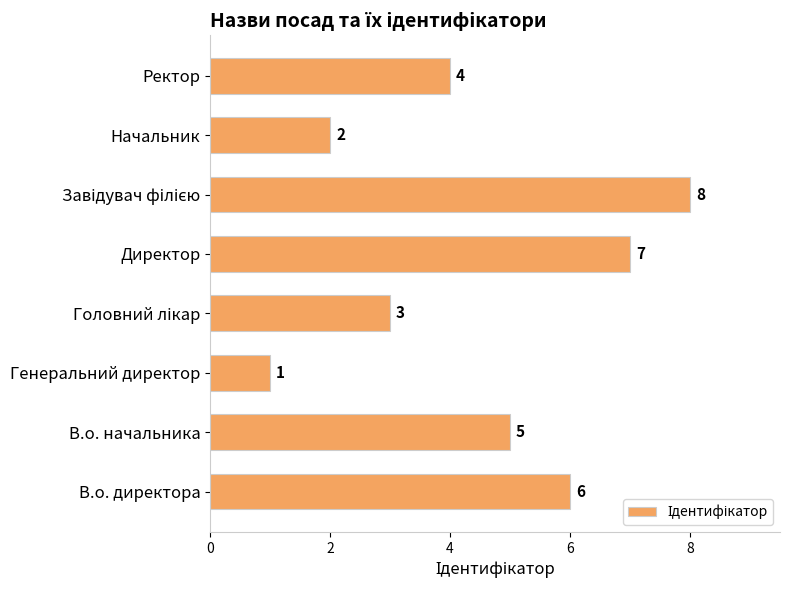

Between Ректор and Директор, which is larger?

Директор